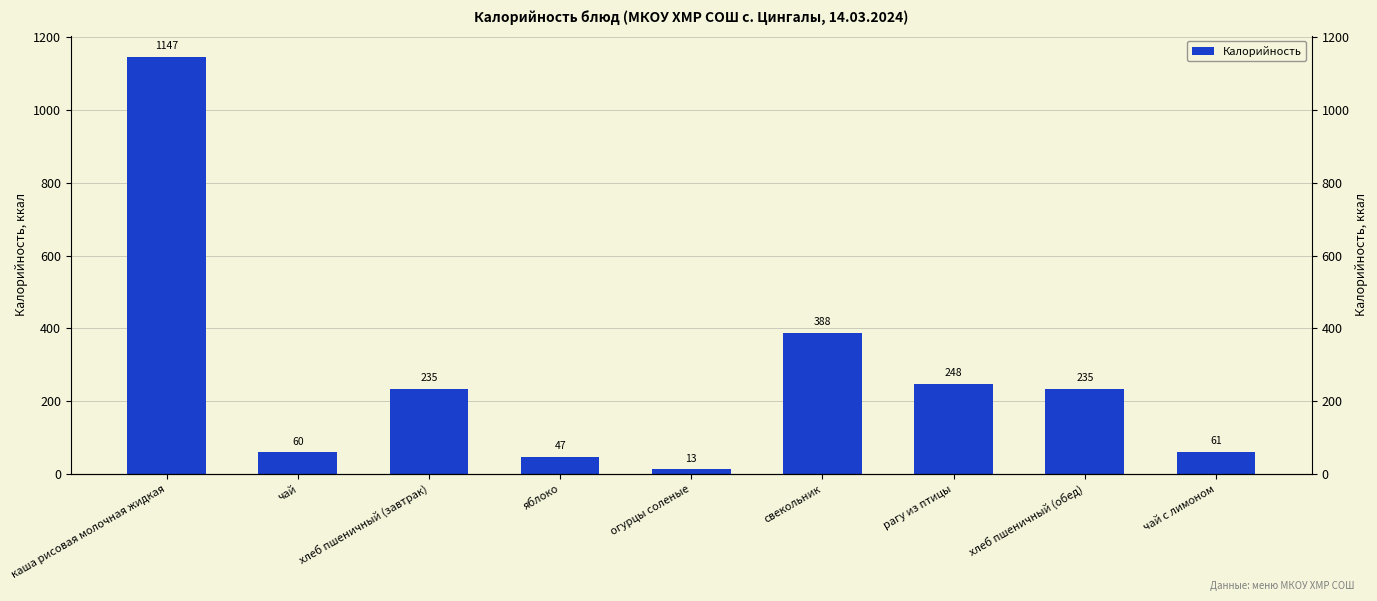

How many bars are there in total?

9